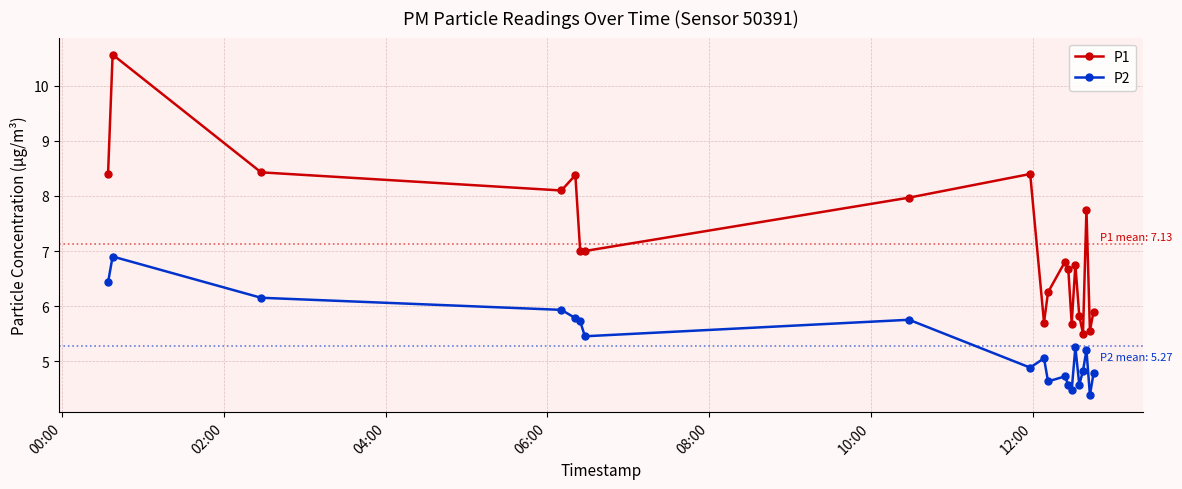

True or false: P1 and P2 cross at least once.

False